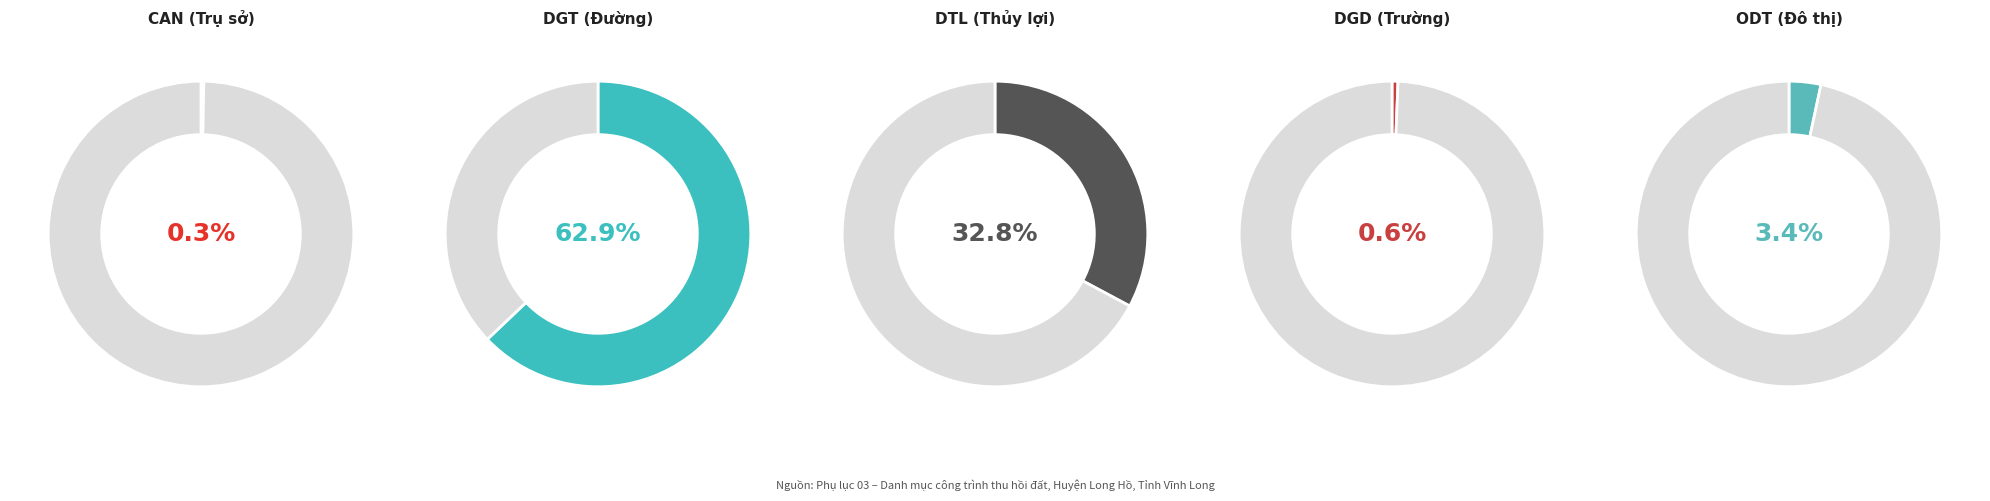

To the nearest percent, what is the average slice percentage?

20%